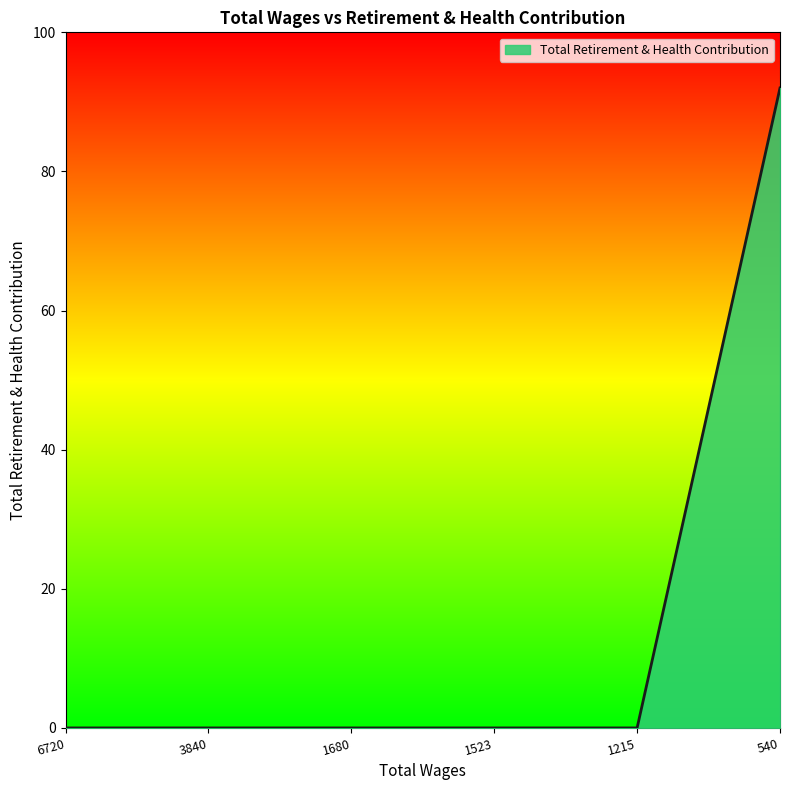

What is the change in value from 3840 to 540?

+92